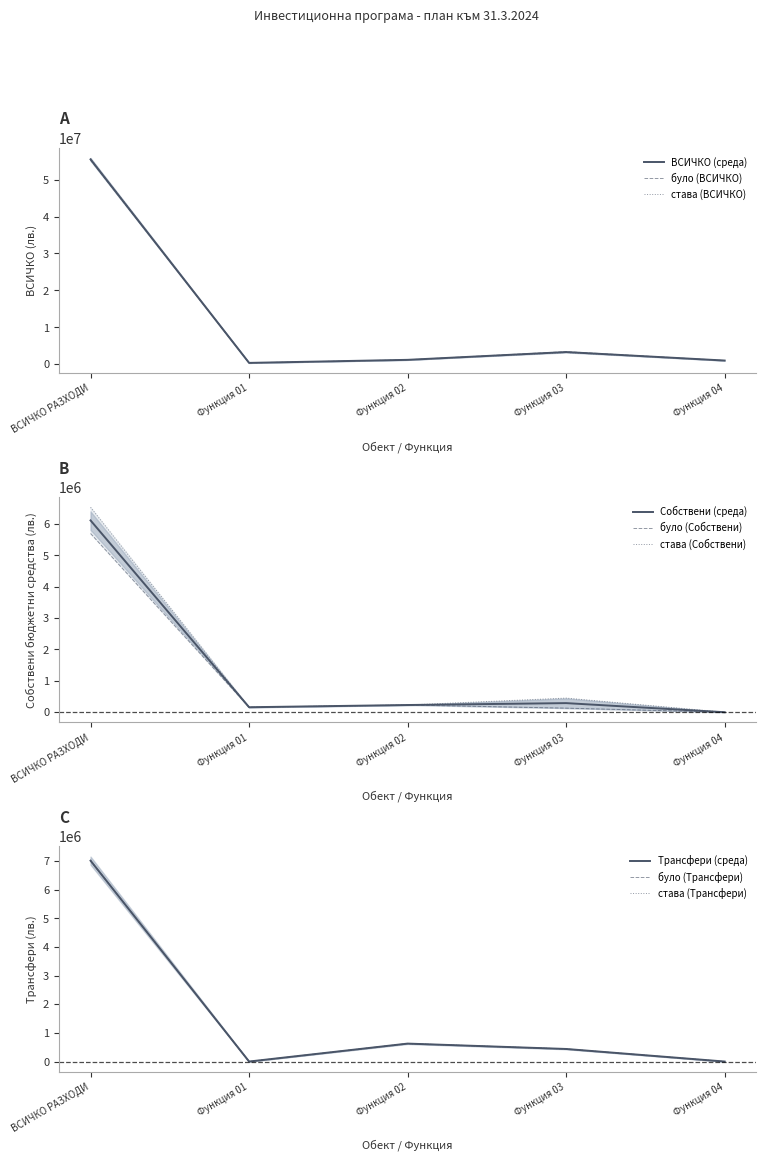

Reading left to right, extract all data points from this chart.

було (ВСИЧКО): 55288017	365277	1191146	3407001	1001869
става (ВСИЧКО): 55663046	365277	1191146	3188949	1001869
було (Собствени): 5696485	158917	229789	130044	0
става (Собствени): 6530348	158917	229789	450258	0
було (Трансфери): 7015456	0	626657	438842	0
става (Трансфери): 7015456	0	626657	438842	0